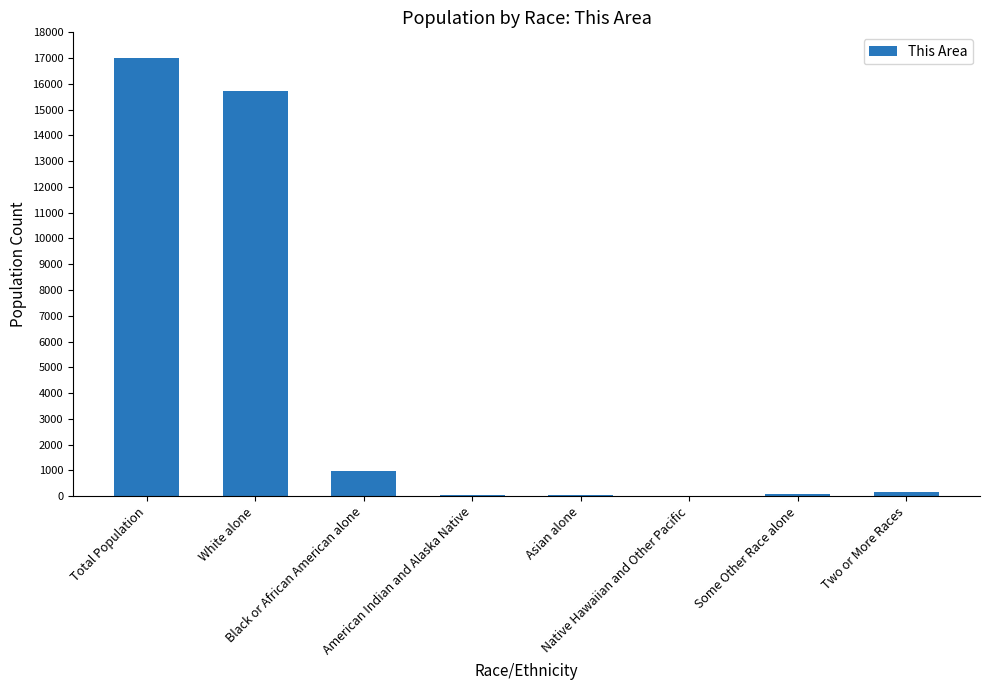

What is the sum of all values?

34042